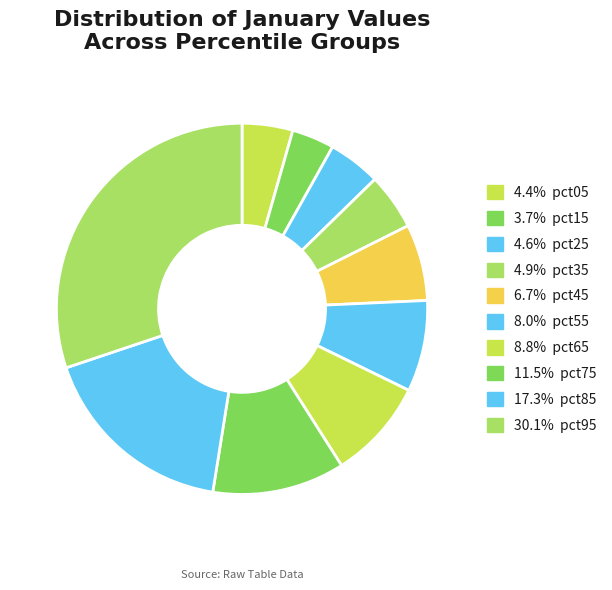

How many slices are in this pie chart?

10